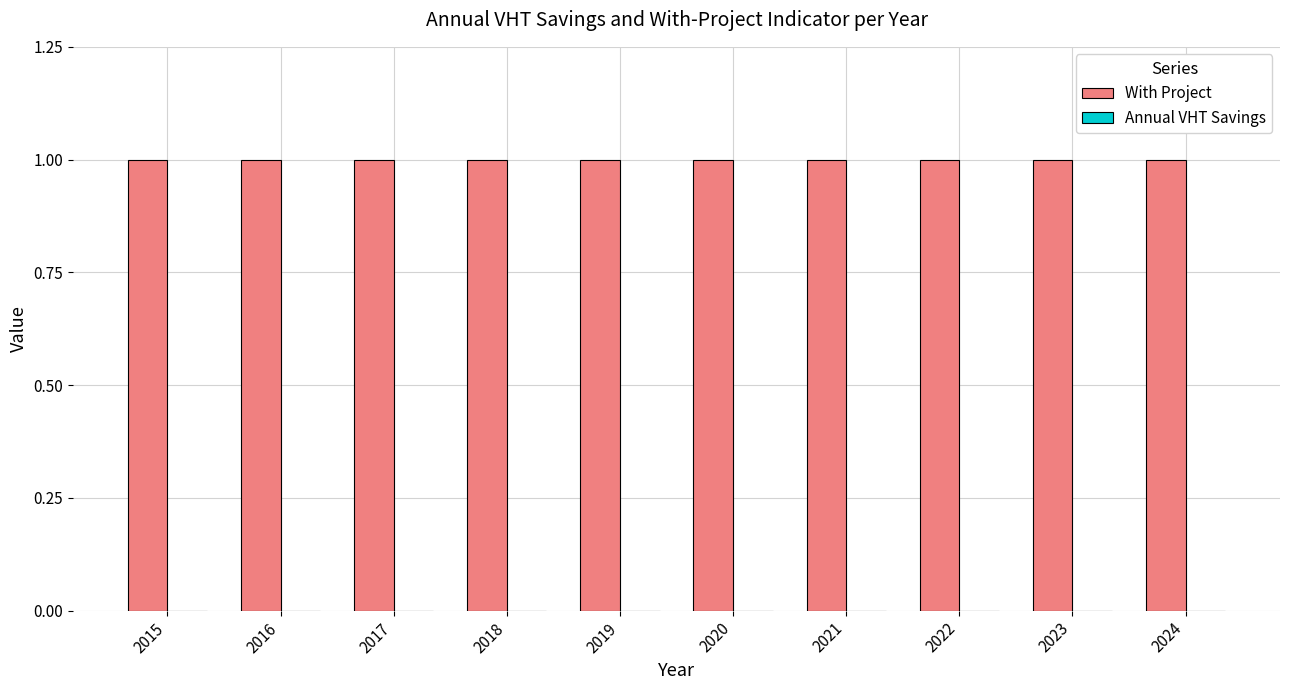

Between 2017 and 2020, which series saw the biggest shift?

With Project